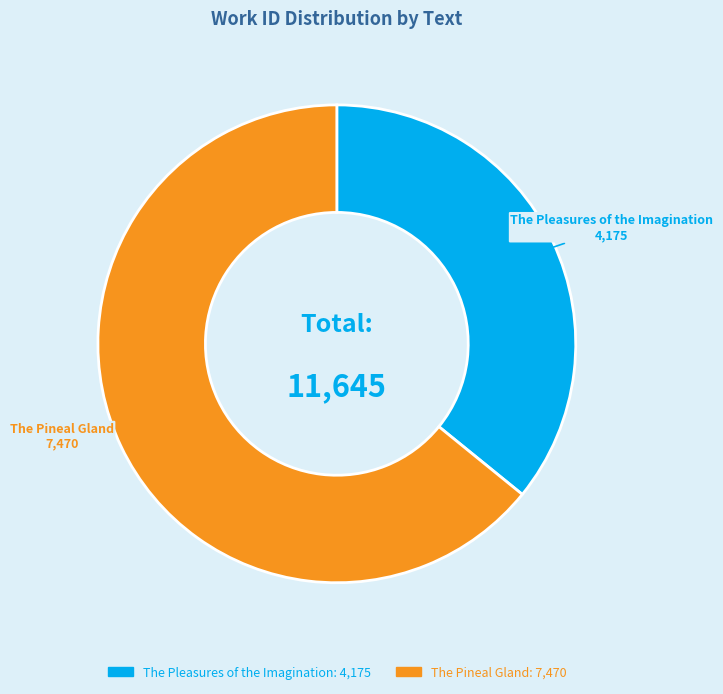

True or false: The Pineal Gland accounts for 64% of the total.

True